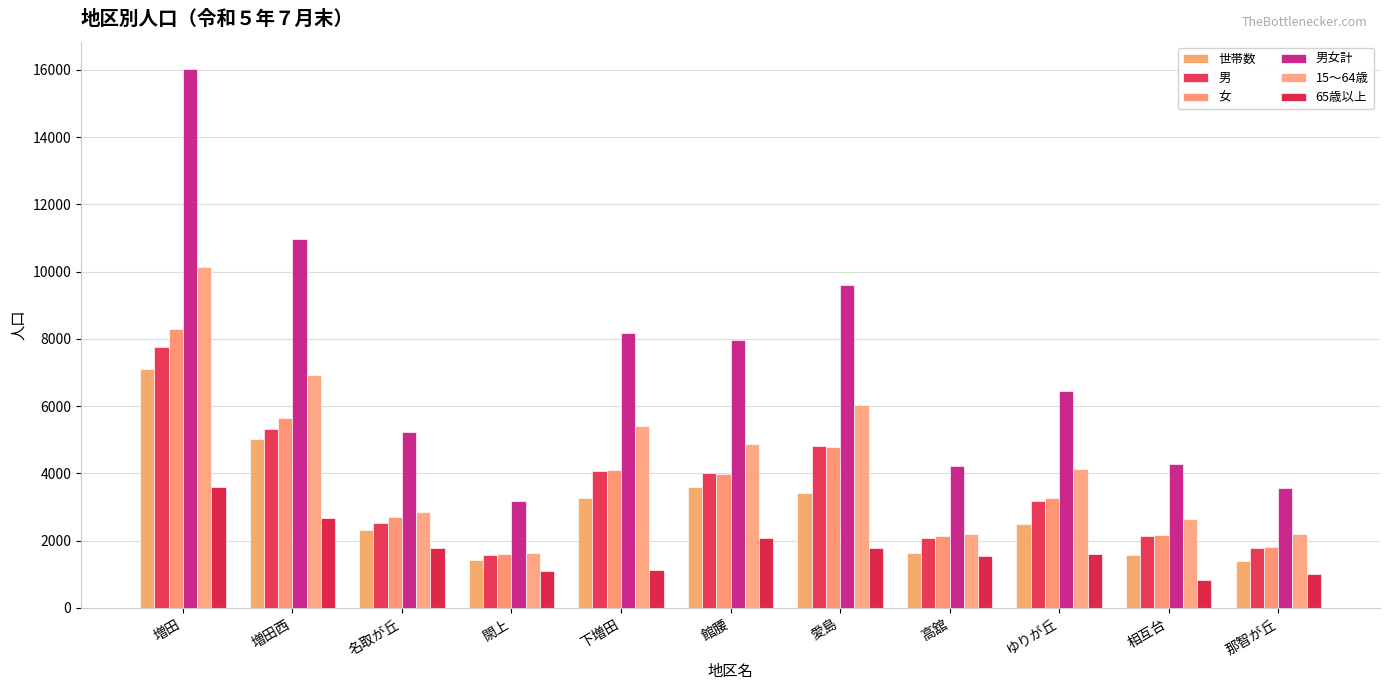

What is the difference between the second highest and minimum values in the 世帯数 series?

3606